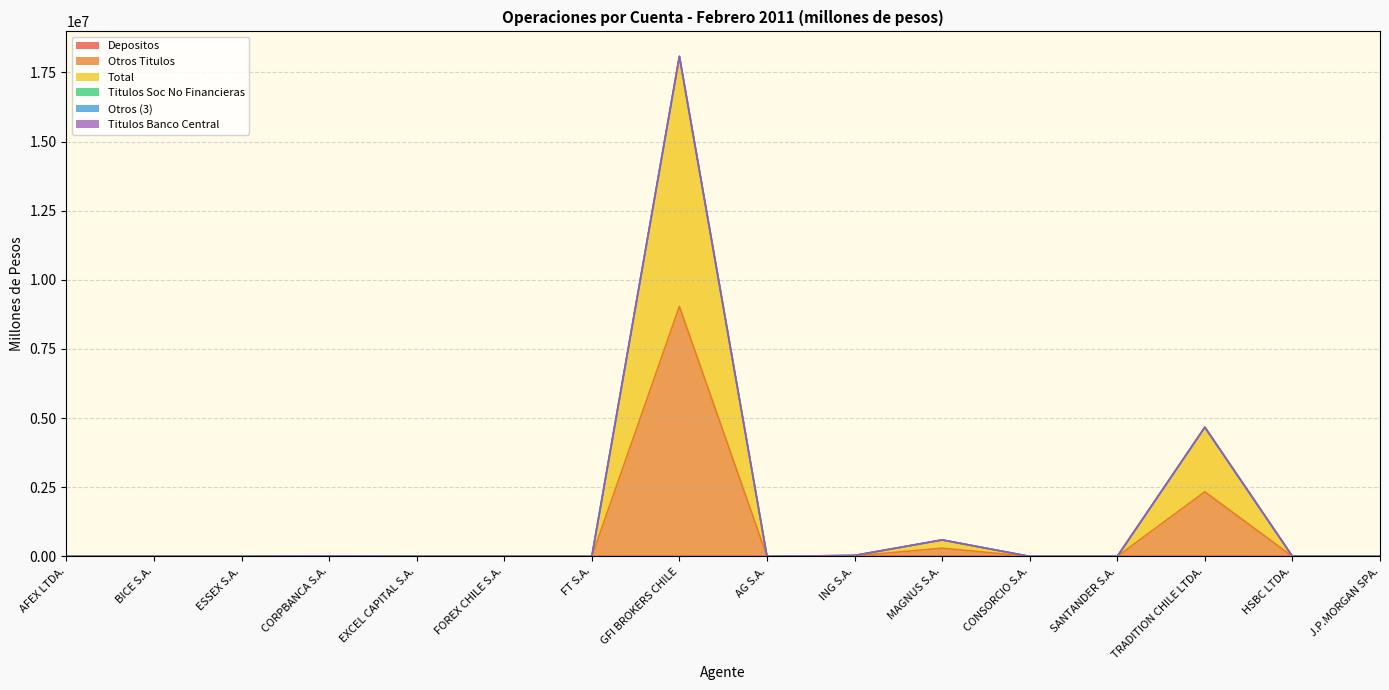

What is the spread (max minus min) of values at ING S.A.?

34279.7